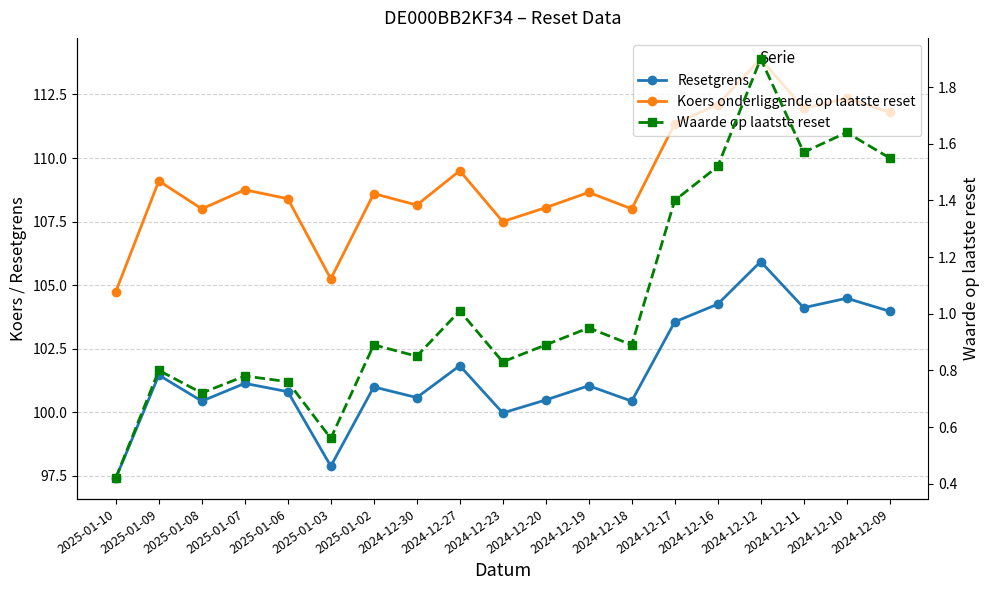

What is the sum of all Koers onderliggende op laatste reset values?

2076.2